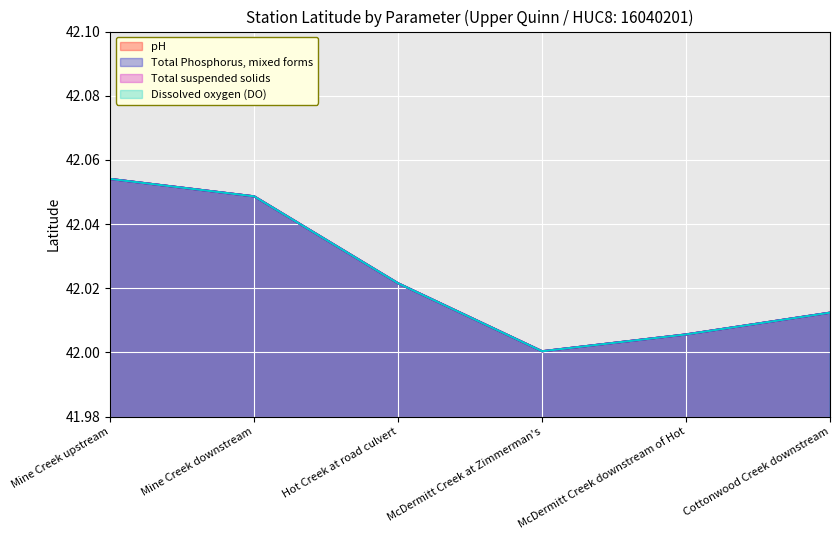

What is the total value across all series at McDermitt Creek downstream of Hot?

168.0